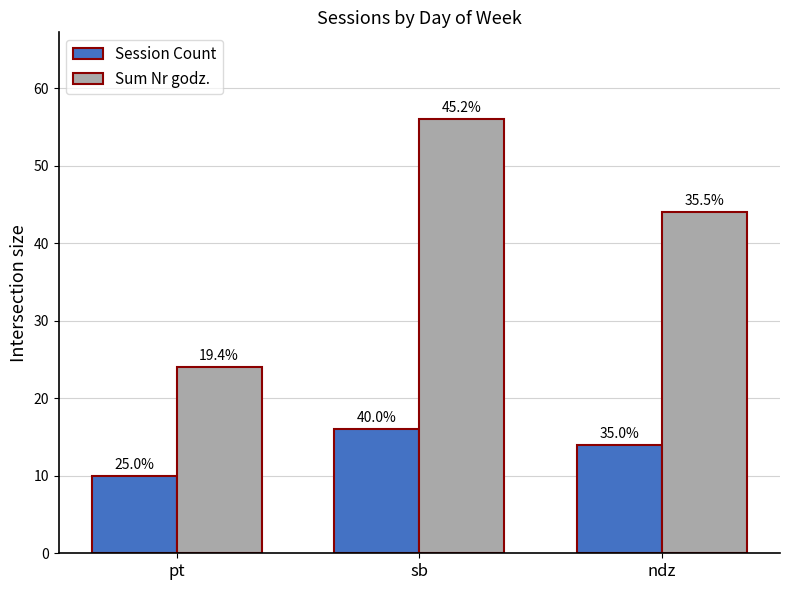

At which category is the sum across all series the highest?

sb